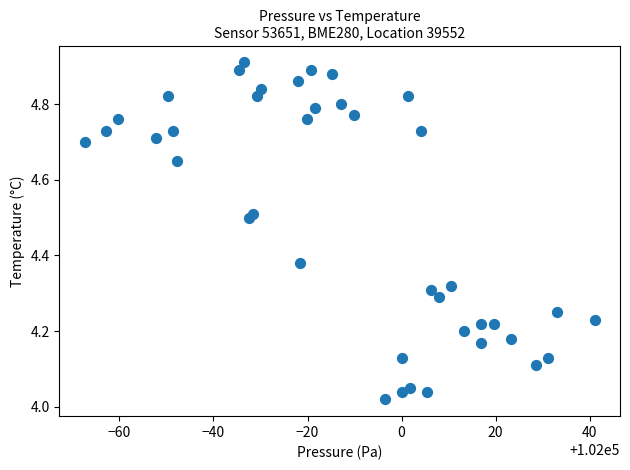

What is the range of Y values (max minus min)?

0.9